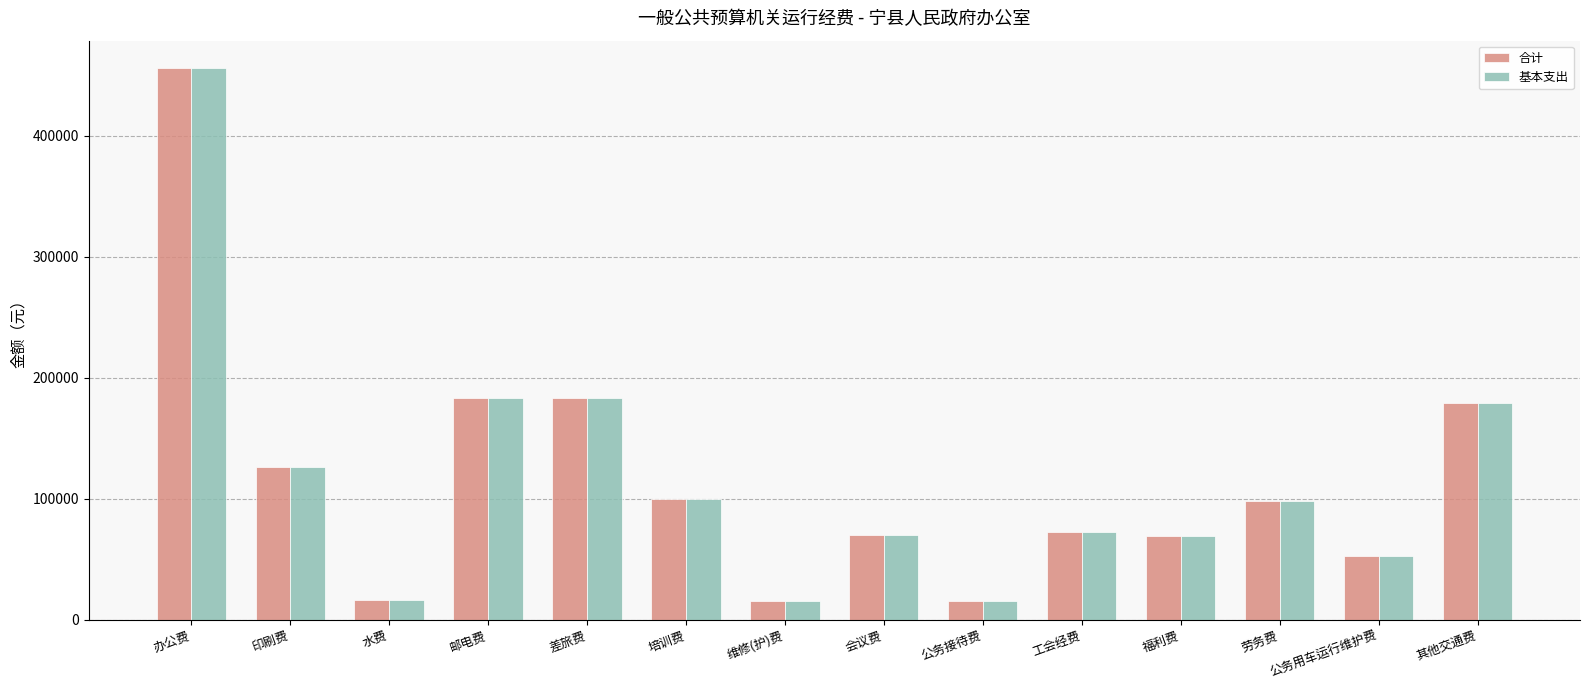

What is the average value of the 合计 series?

116779.1